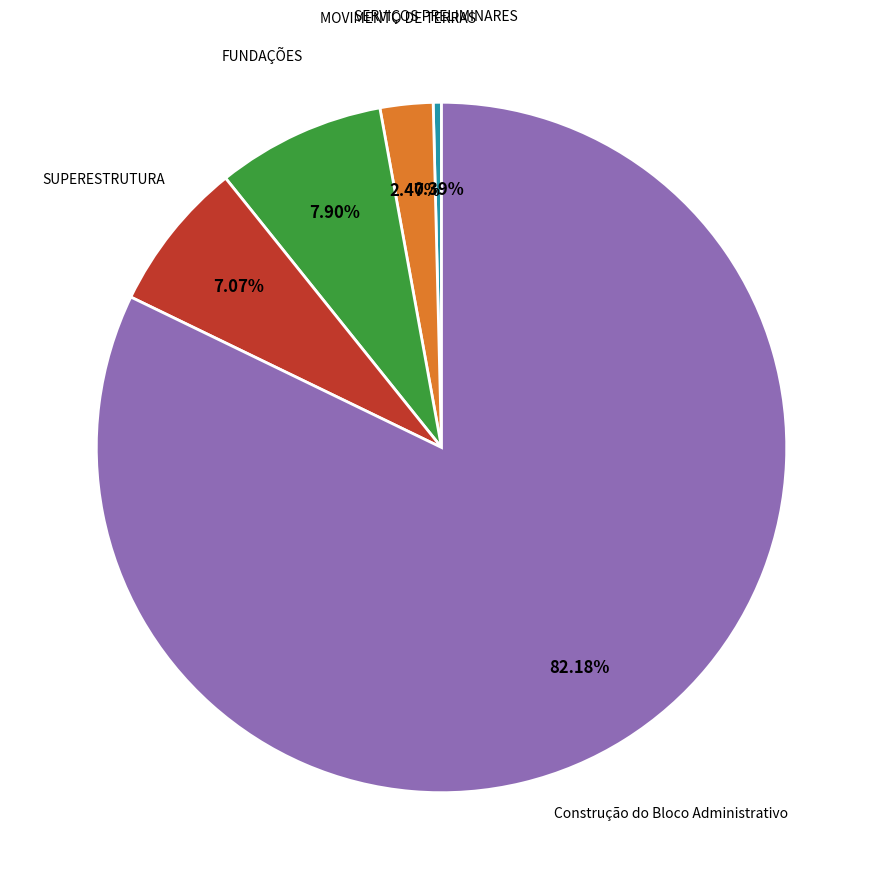

Which category has the smallest portion of the pie?

SERVIÇOS PRELIMINARES